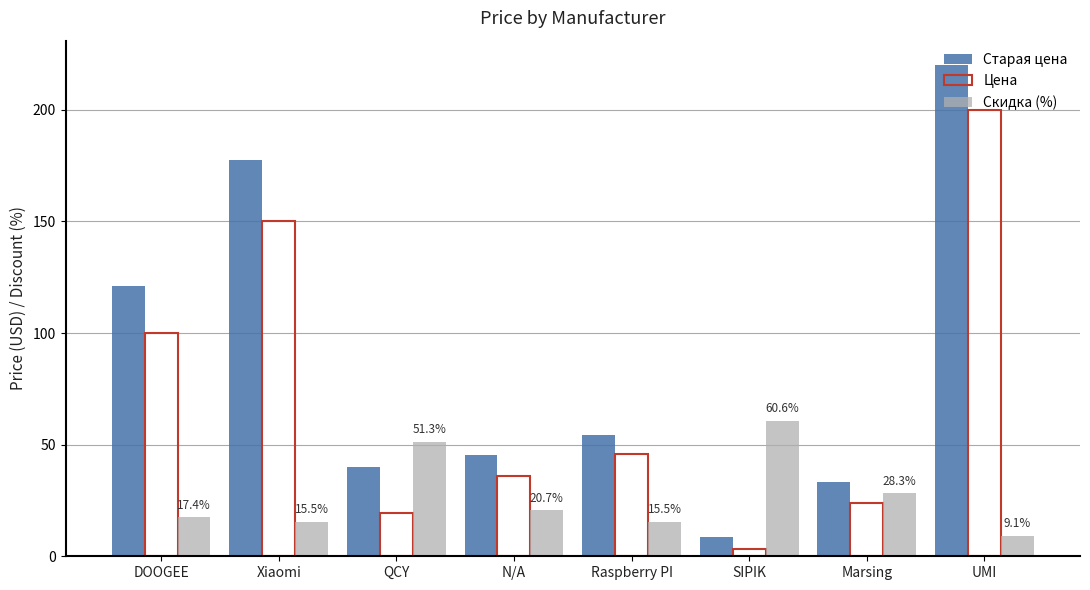

What is the value of the Скидка (%) bar at the 1st from the left?

17.4